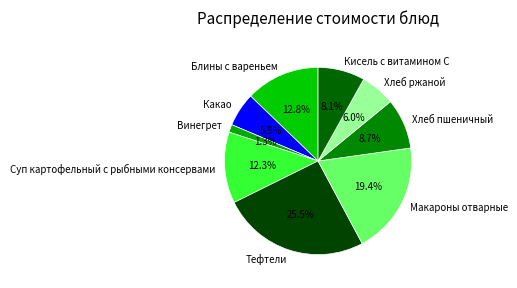

Is there a majority slice in this chart?

No